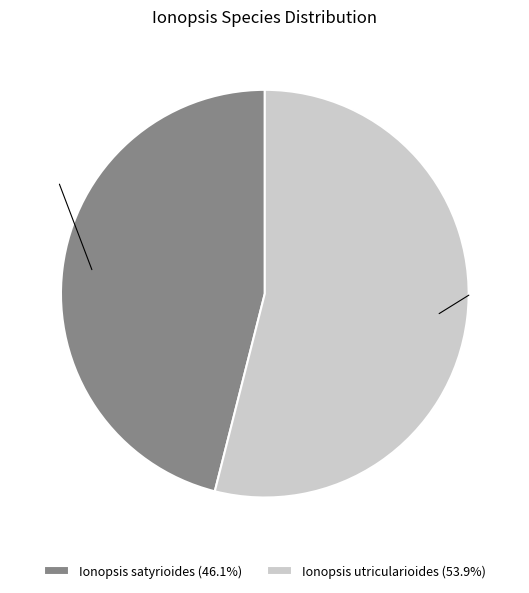

What is the ratio of the value at Ionopsis satyrioides to the value at Ionopsis utricularioides?

0.9